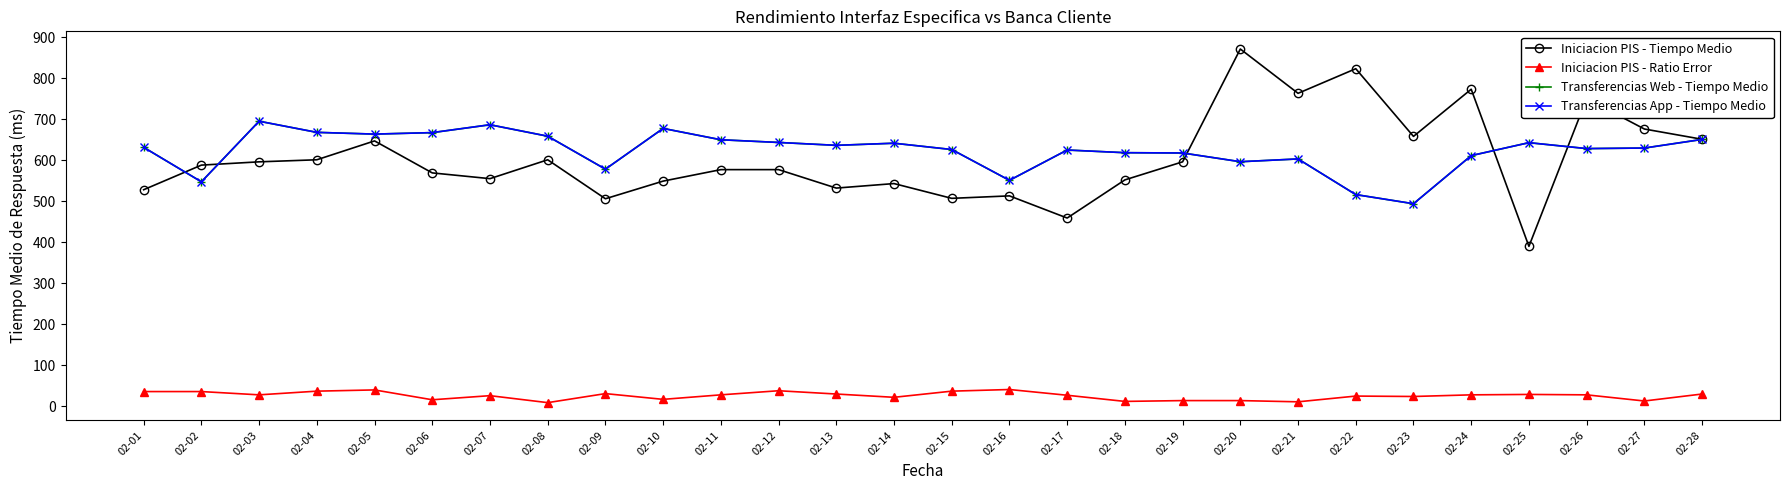

Rank the categories by Iniciacion PIS - Tiempo Medio value from lowest to highest.

02-25, 02-17, 02-09, 02-15, 02-16, 02-01, 02-13, 02-14, 02-10, 02-18, 02-07, 02-06, 02-11, 02-12, 02-02, 02-03, 02-19, 02-04, 02-08, 02-05, 02-28, 02-23, 02-27, 02-26, 02-21, 02-24, 02-22, 02-20